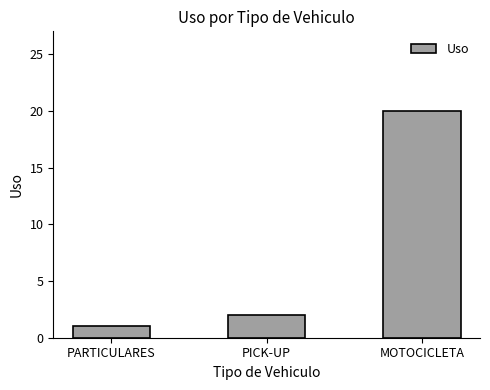

What is the difference between the maximum and minimum values?

19